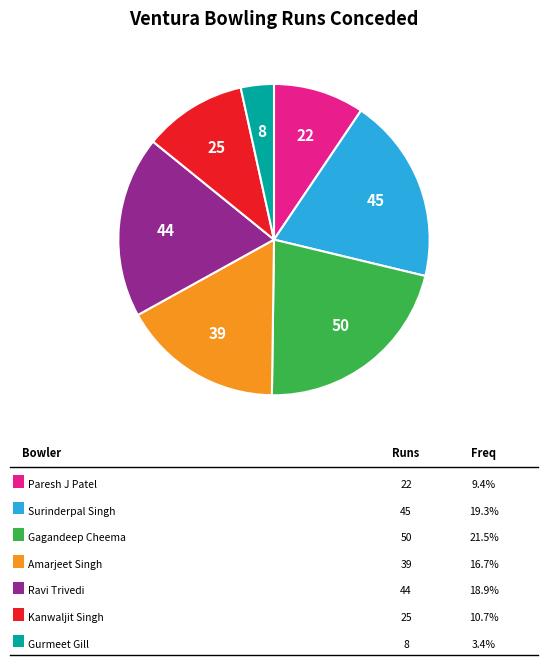

Is there any slice that represents more than half of the pie?

No